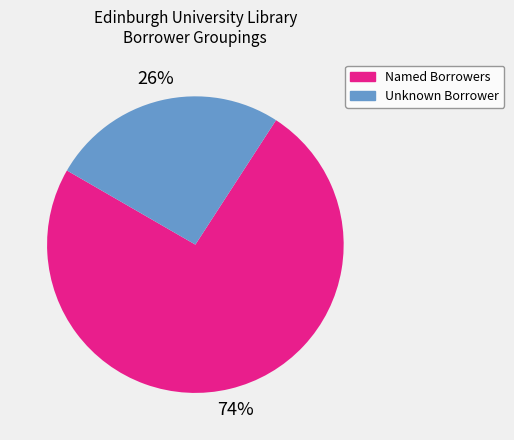

Count the number of slices in the pie.

2